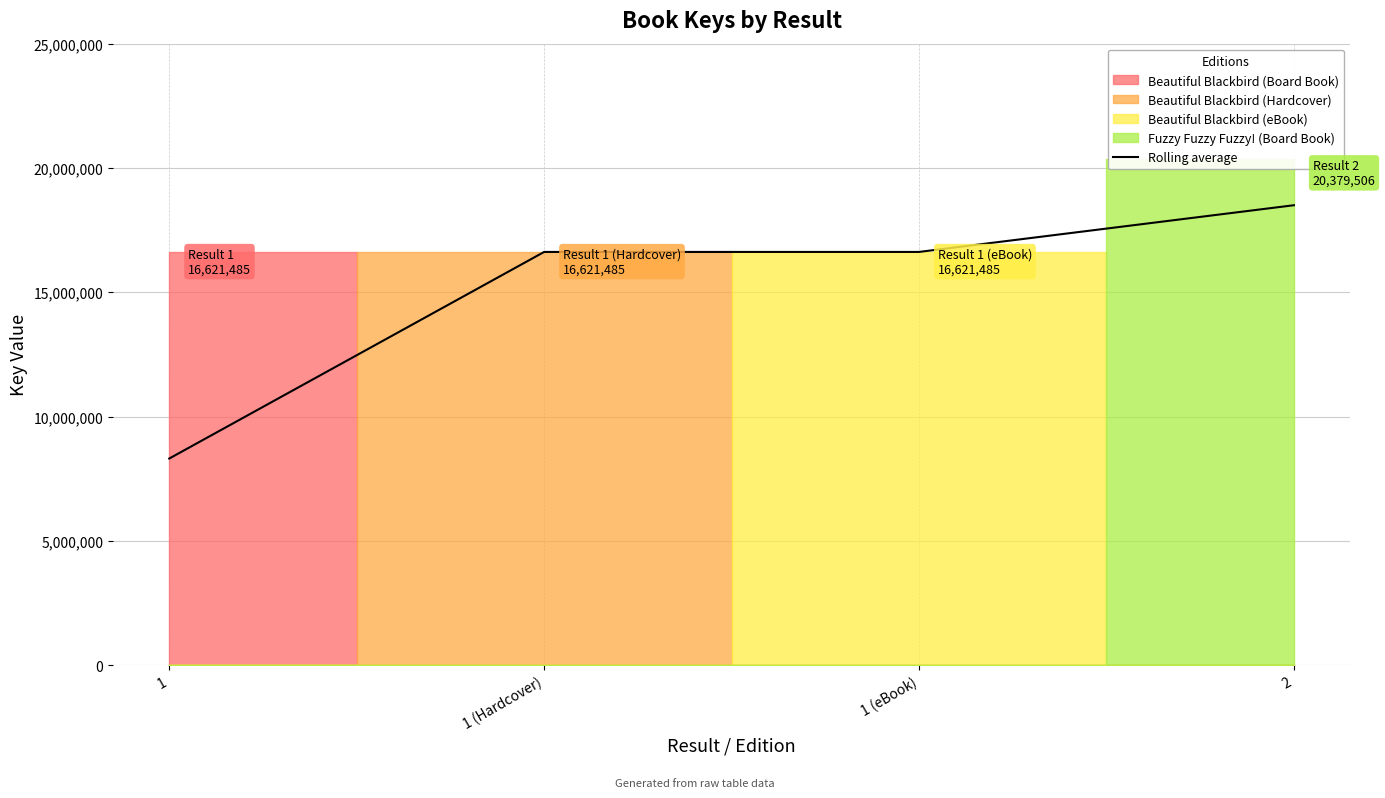

Reading left to right, list all the values displayed in this chart.

1=8310742.5	1 (Hardcover)=16621485.0	1 (eBook)=16621485.0	2=18500495.5